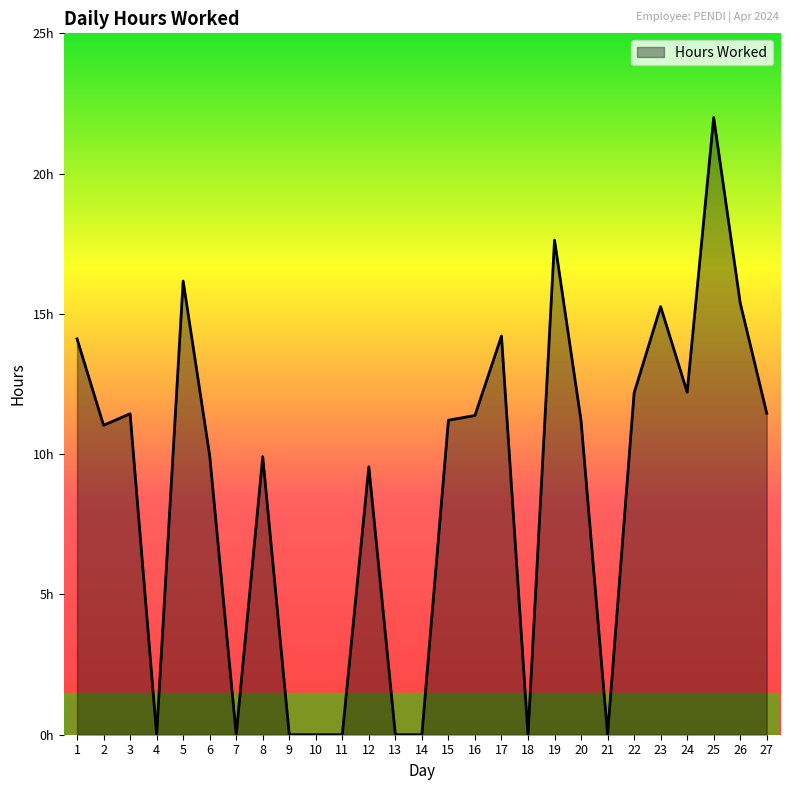

Where is the first local maximum?

3